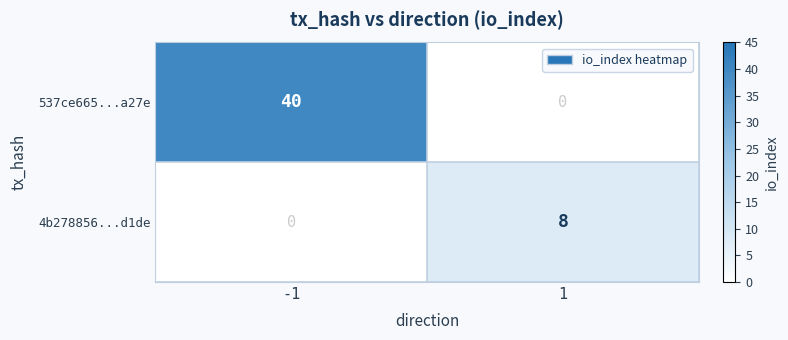

Is it true that 4b278856...d1de equals 4 at -1?

False